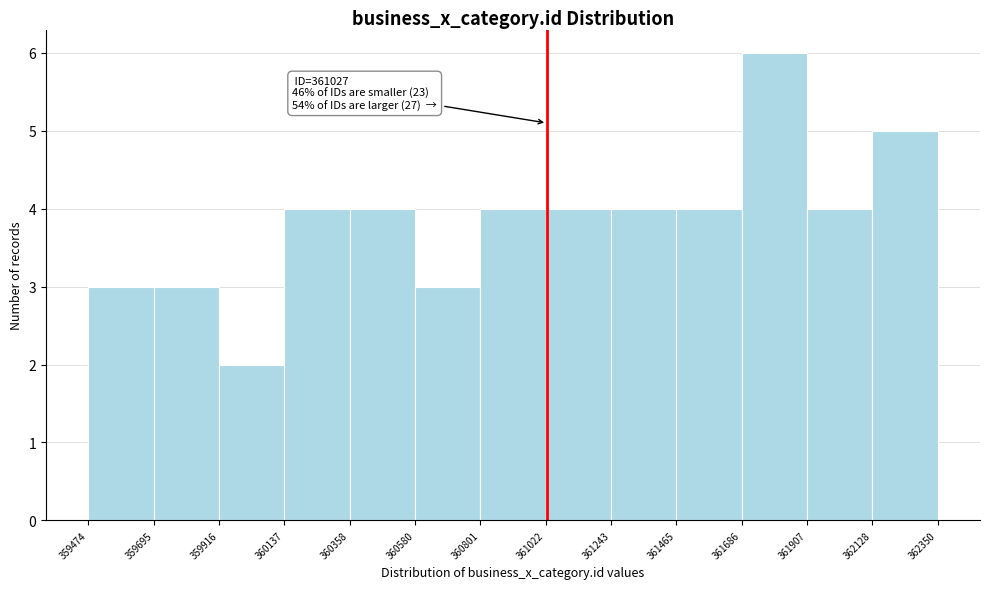

Over which range of the x-axis is the bar tallest?

361686 to 361907